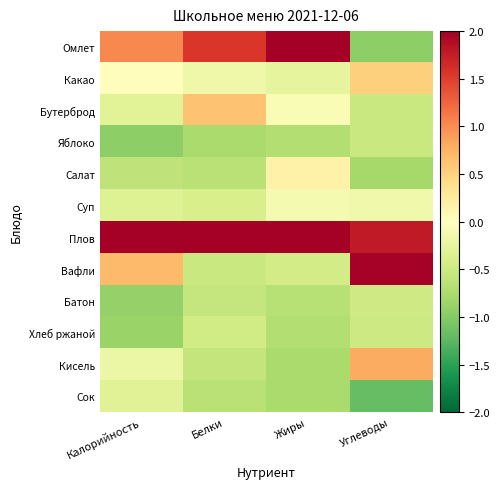

Reading left to right, transcribe all the data shown in this chart.

Омлет: Калорийность=1.0	Белки=1.5	Жиры=2.3	Углеводы=-1.0
Какао: Калорийность=0.0	Белки=-0.2	Жиры=-0.3	Углеводы=0.5
Бутерброд: Калорийность=-0.3	Белки=0.6	Жиры=-0.1	Углеводы=-0.5
Яблоко: Калорийность=-0.9	Белки=-0.8	Жиры=-0.7	Углеводы=-0.5
Салат: Калорийность=-0.6	Белки=-0.7	Жиры=0.2	Углеводы=-0.8
Суп: Калорийность=-0.3	Белки=-0.4	Жиры=-0.1	Углеводы=-0.2
Плов: Калорийность=2.7	Белки=2.5	Жиры=2.0	Углеводы=1.8
Вафли: Калорийность=0.7	Белки=-0.5	Жиры=-0.5	Углеводы=2.0
Батон: Калорийность=-0.9	Белки=-0.6	Жиры=-0.7	Углеводы=-0.5
Хлеб ржаной: Калорийность=-0.9	Белки=-0.5	Жиры=-0.7	Углеводы=-0.5
Кисель: Калорийность=-0.2	Белки=-0.6	Жиры=-0.8	Углеводы=0.8
Сок: Калорийность=-0.3	Белки=-0.6	Жиры=-0.8	Углеводы=-1.2